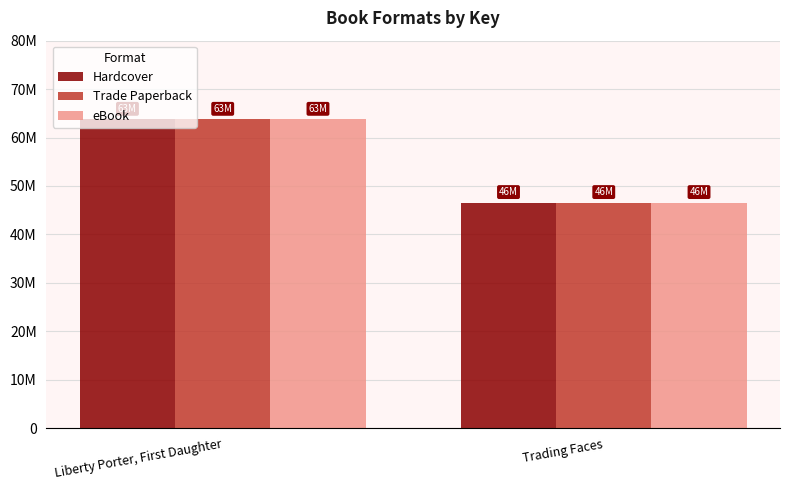

Between Liberty Porter, First Daughter and Trading Faces, which series saw the biggest shift?

Hardcover